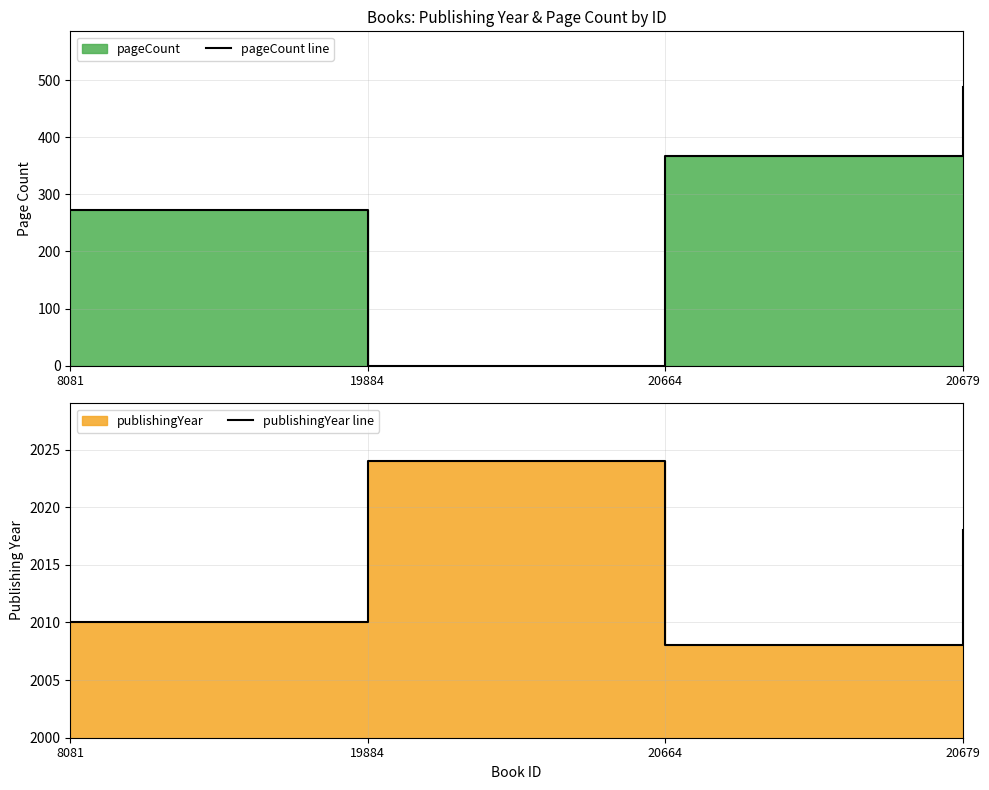

The pageCount line series shows 391 at 8081. True or false?

False